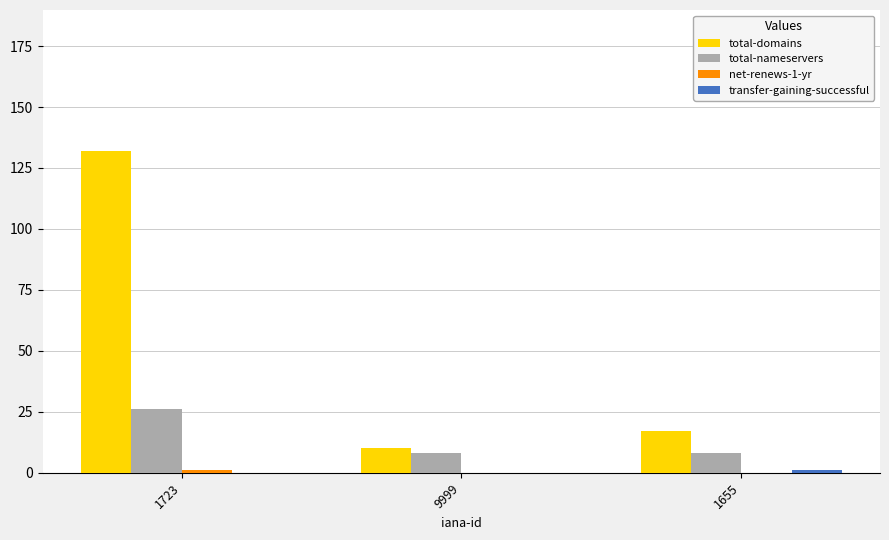

The value of total-domains at 1655 is 6. True or false?

False